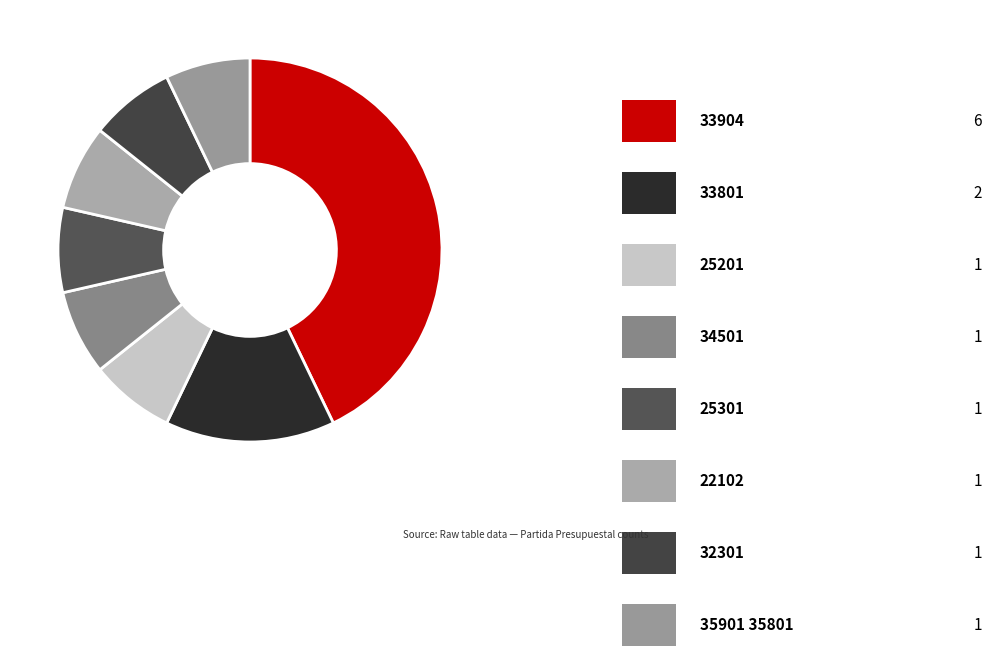

How many slices are in this pie chart?

8